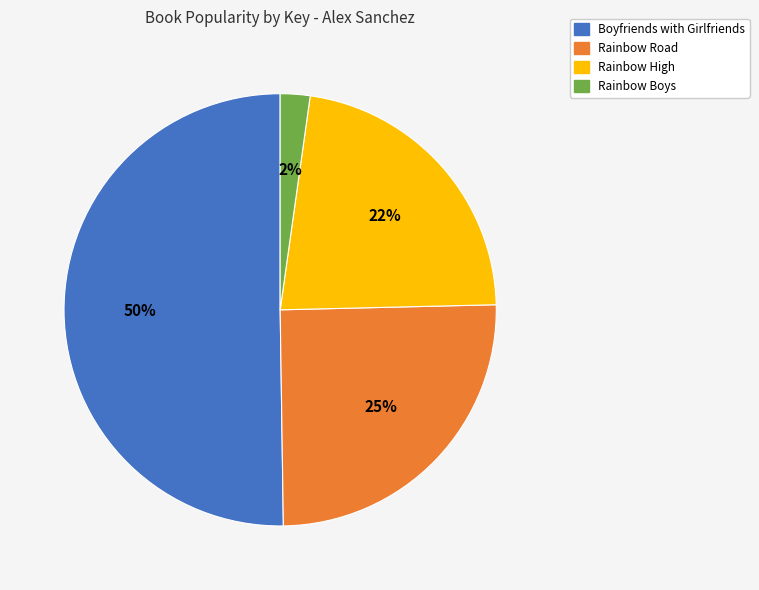

To the nearest percent, what portion does Rainbow Boys represent?

2%